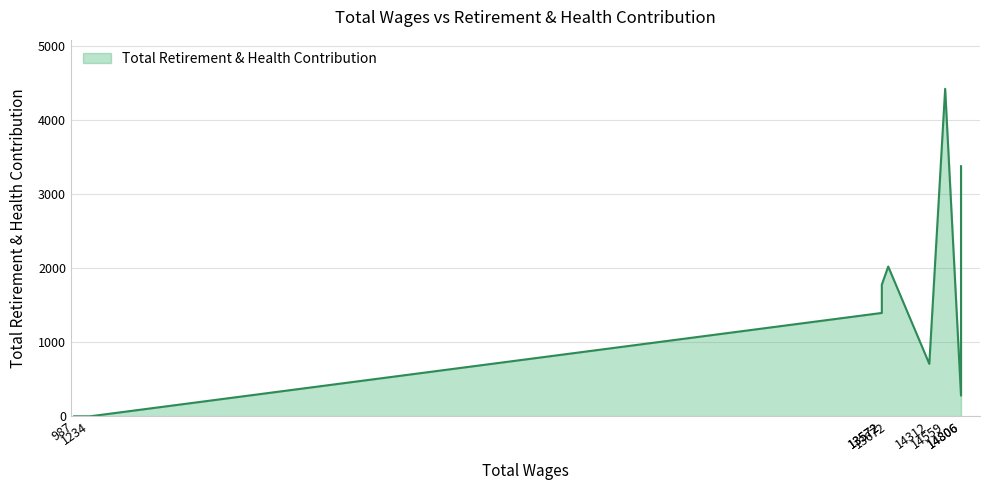

Count the number of values greater than 1395.

4